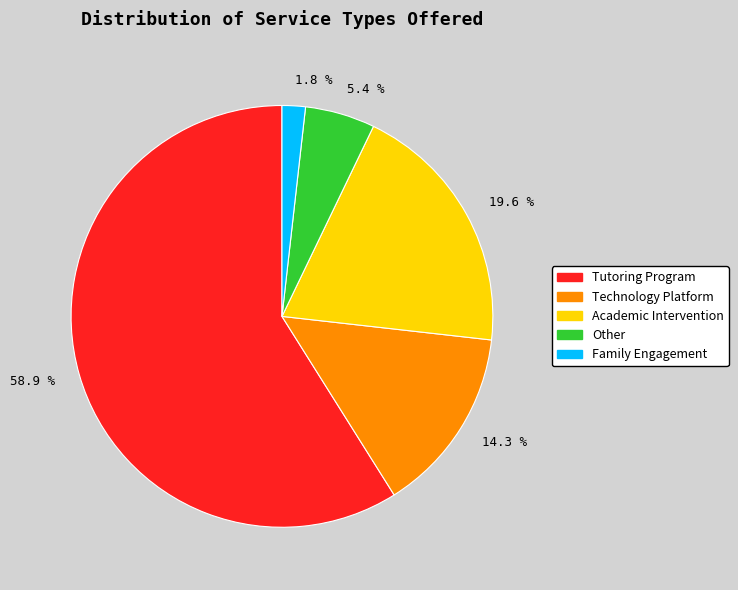

Which slice is the smallest?

1.8 %